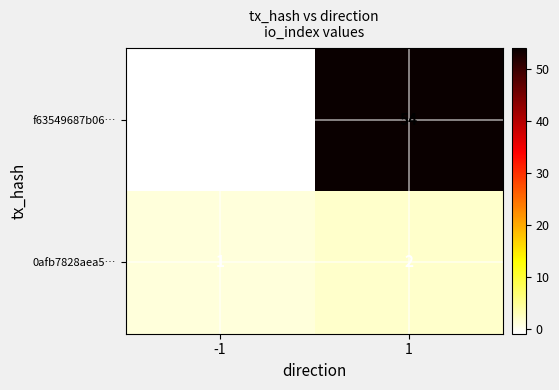

The value of 0afb7828aea5… at 1 is 2. True or false?

True